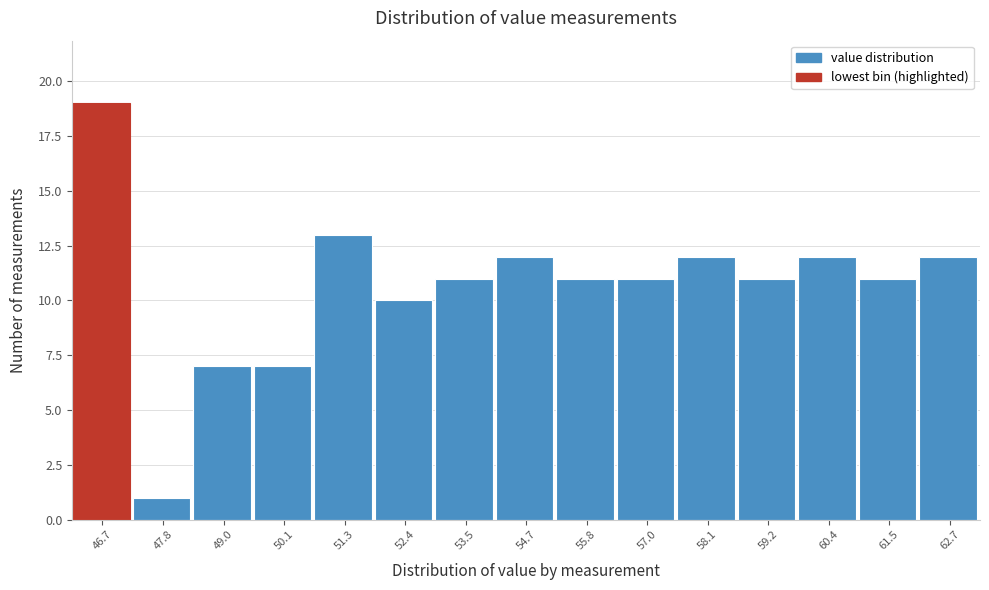

Reading left to right, list all the values displayed in this chart.

19	1	7	7	13	10	11	12	11	11	12	11	12	11	12